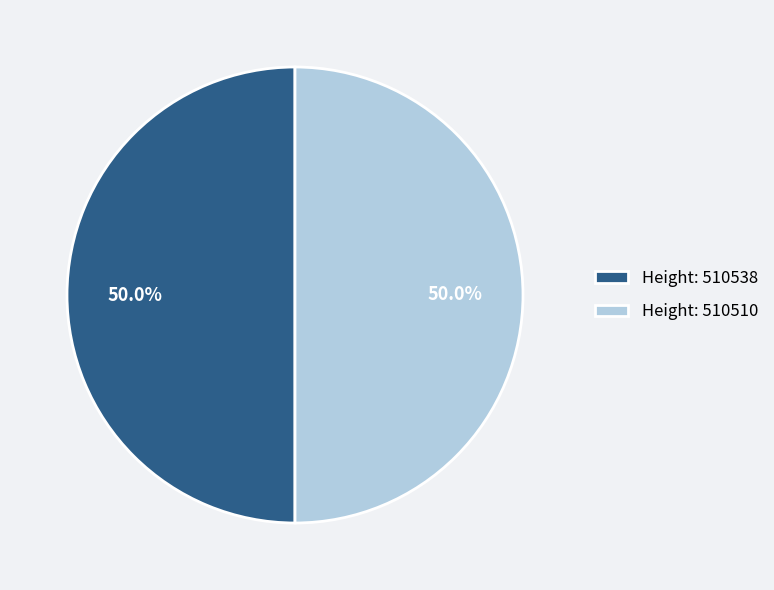

What percentage do Height: 510510 and Height: 510538 together represent?

100.0%